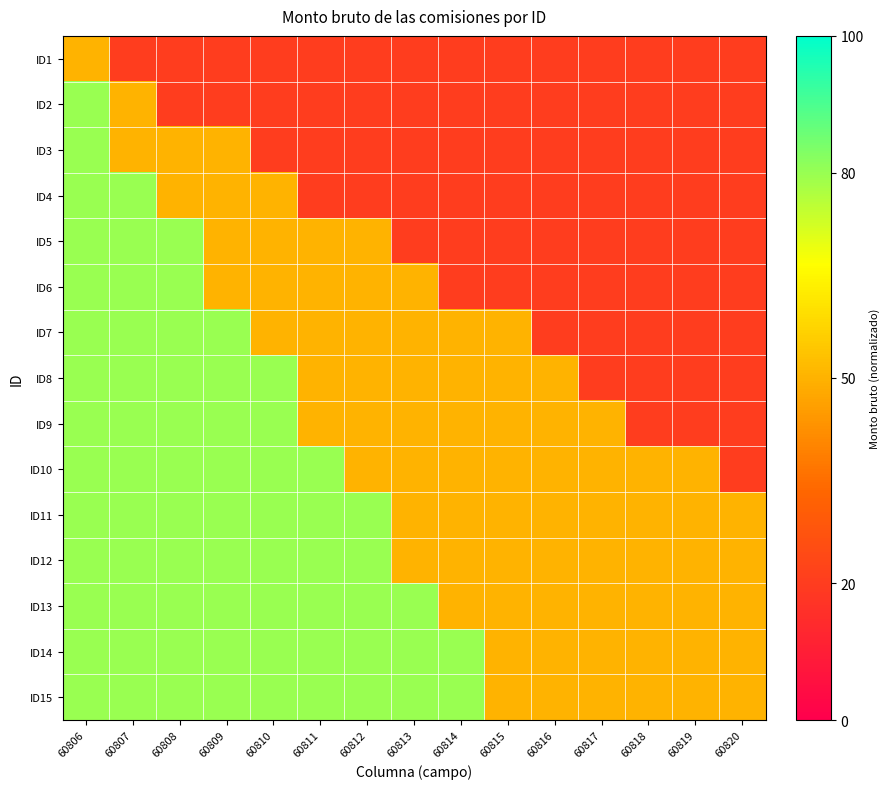

Which has a higher value, 60811 or 60813?

60811